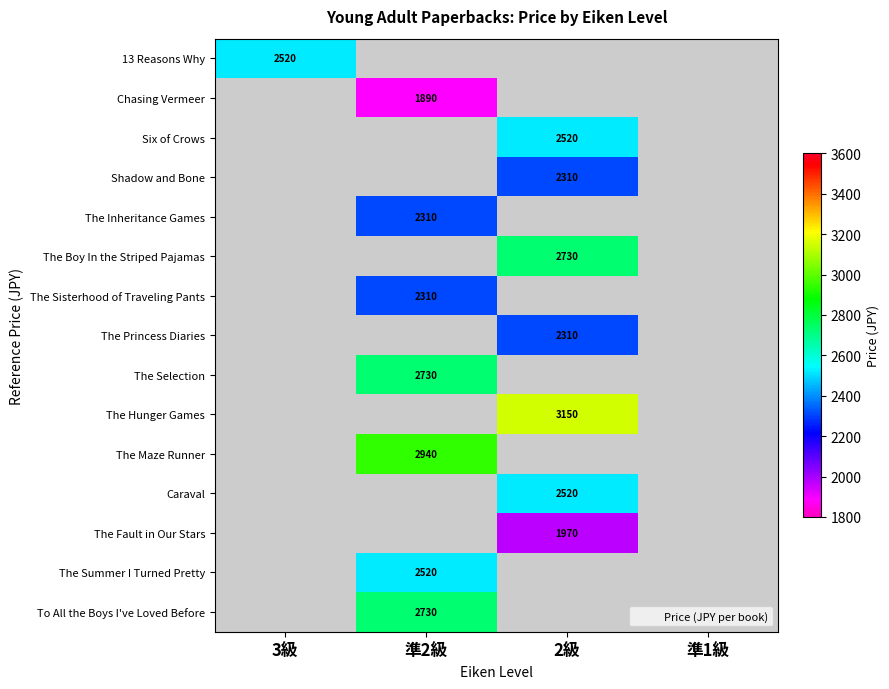

What value does the The Princess Diaries series have at 2級?

2310.0